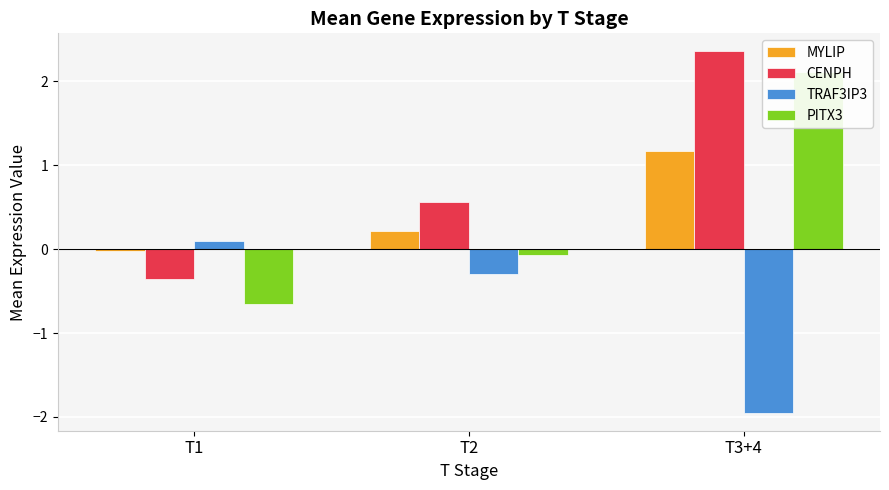

List the labels in order of TRAF3IP3 value, largest first.

T1, T2, T3+4